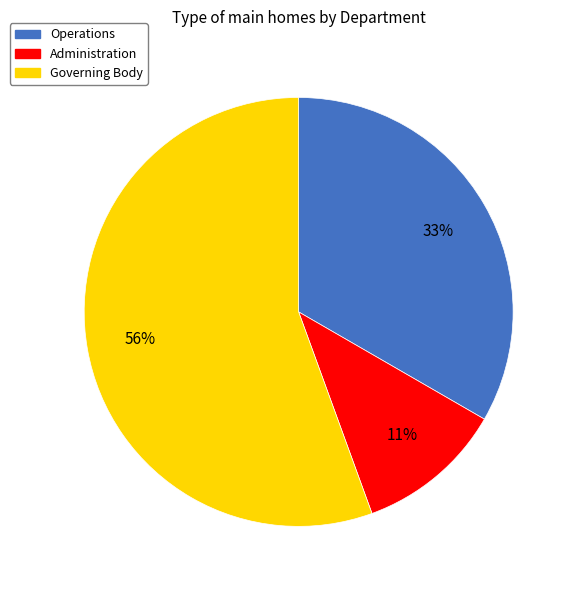

Rank the categories by value from highest to lowest.

Governing Body, Operations, Administration